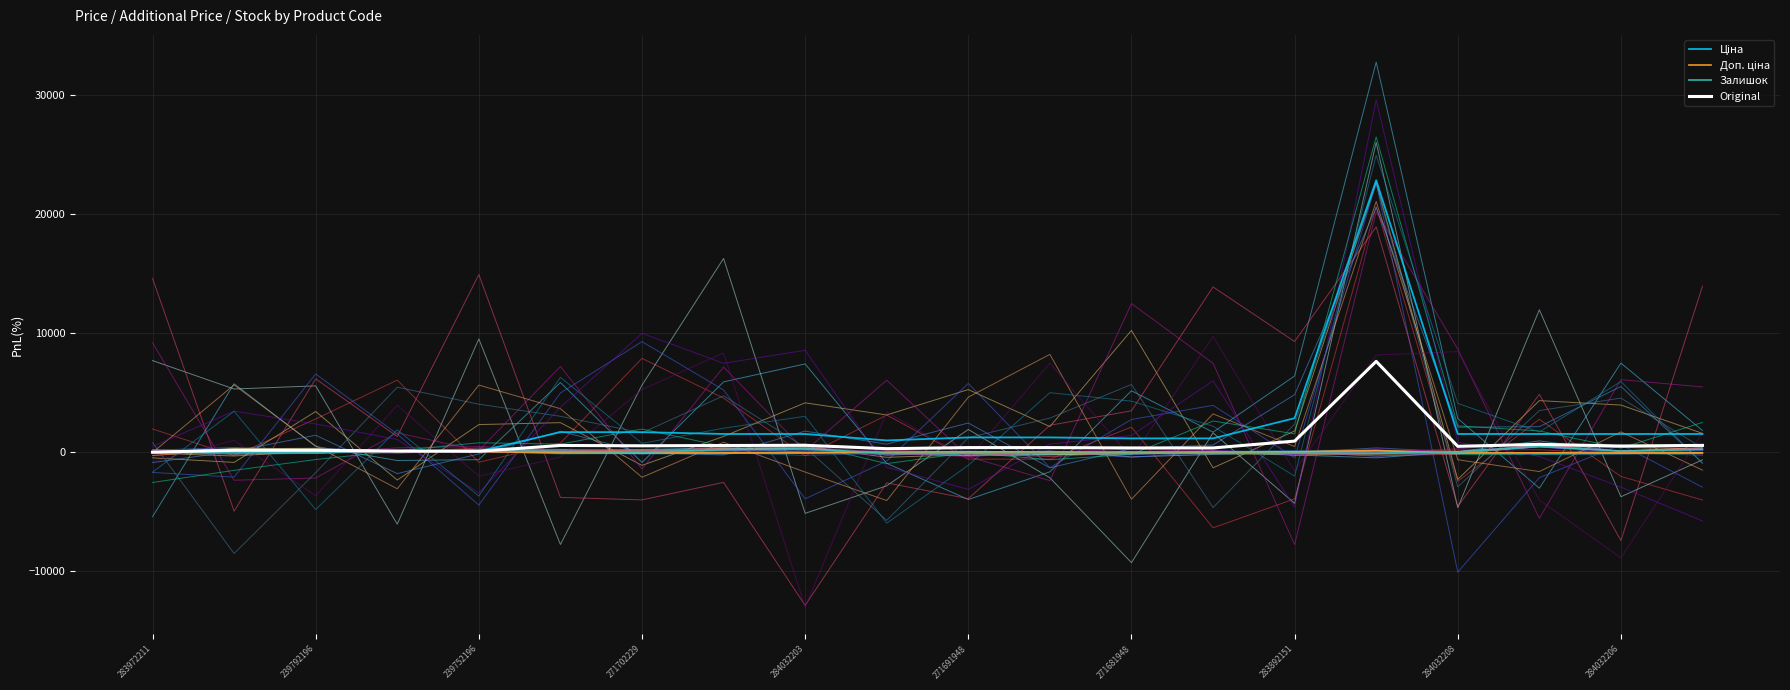

True or false: Залишок has a value of -93.9 at 271691948.

True